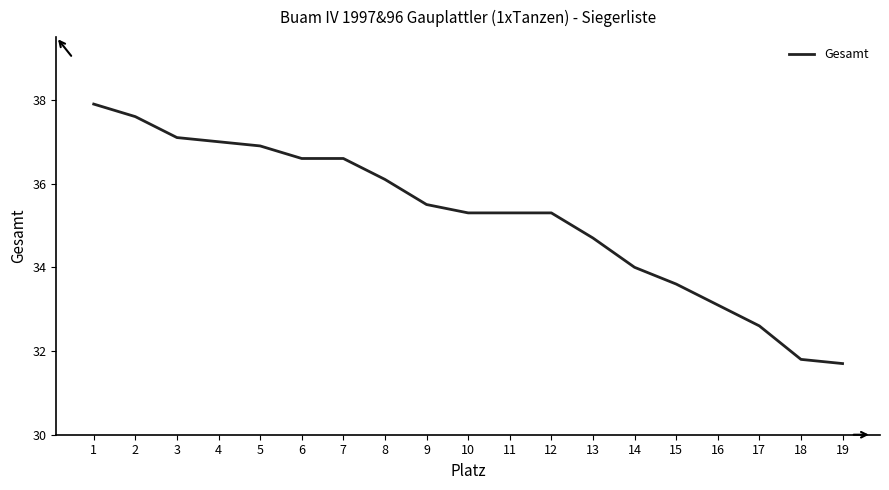

Does the chart display data point markers on the line(s)?

No